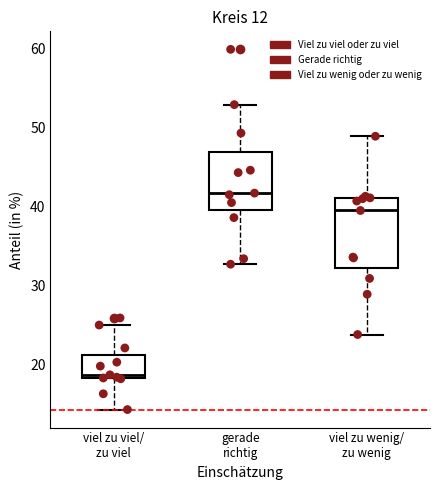

Where does the median line of the box for viel zu wenig/ zu wenig sit on the y-axis? The values are not printed on the chart, so give them approximately, as read against the axis.

40